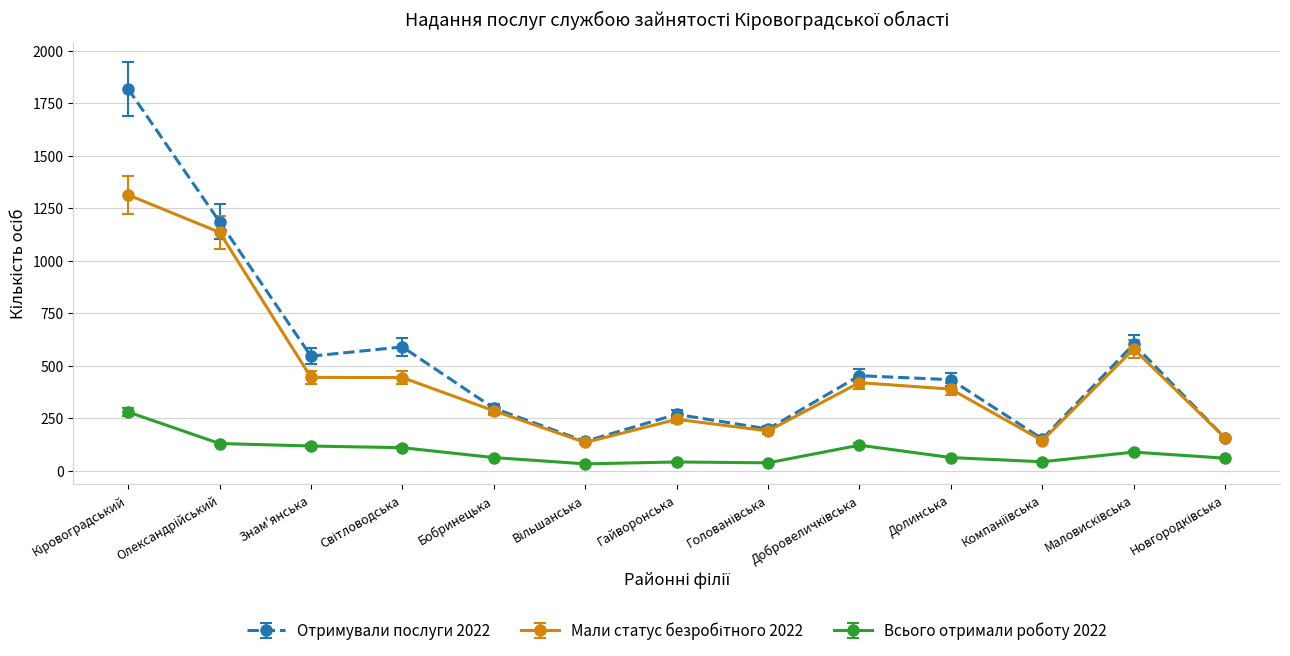

True or false: Отримували послуги 2022 and Всього отримали роботу 2022 intersect in this chart.

False